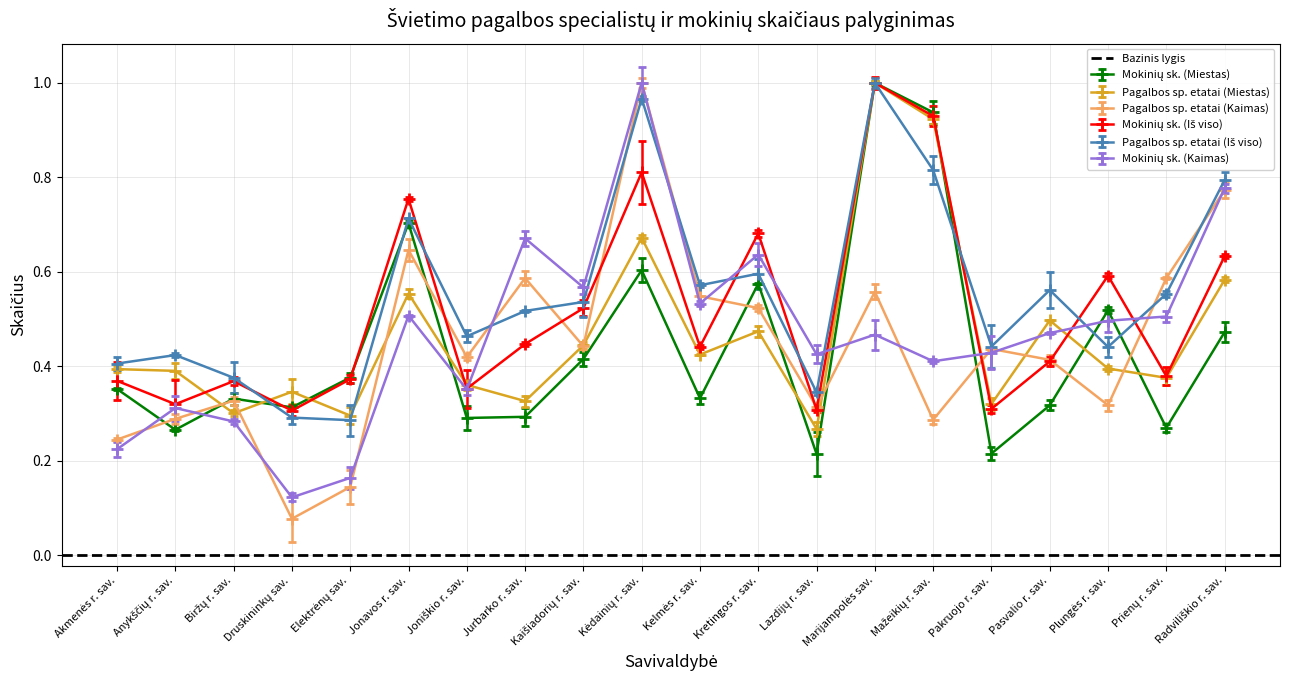

How many distinct data groups are displayed?

6